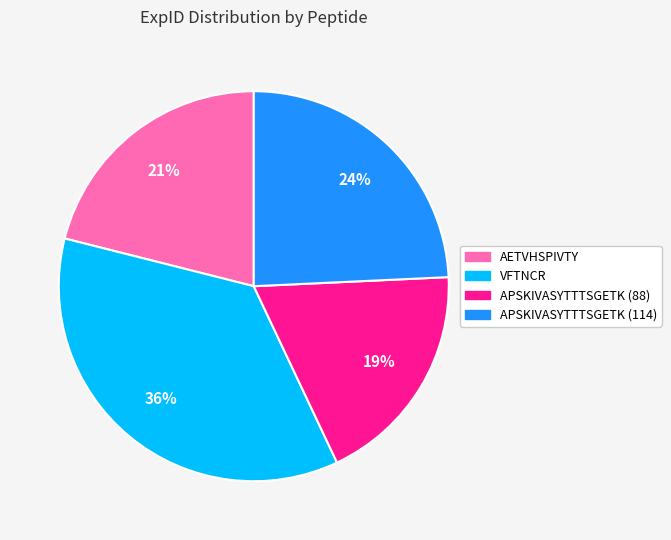

How many slices are in this pie chart?

4